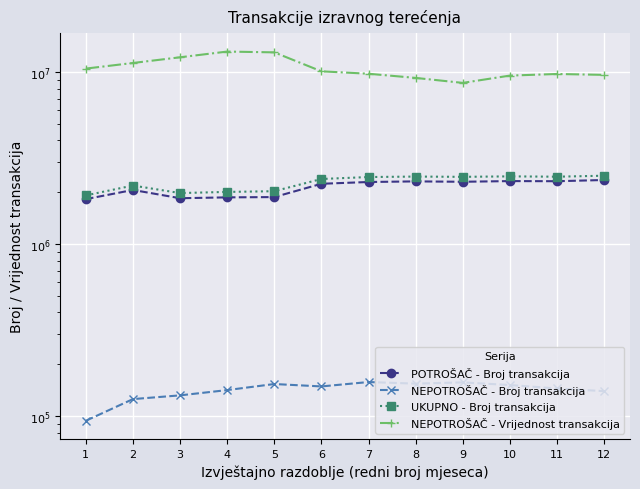

Reading left to right, what are all the values shown in this chart?

POTROŠAČ - Broj transakcija: 1=1819988.0	2=2057803.0	3=1842351.0	4=1863558.0	5=1870732.0	6=2235293.0	7=2289132.0	8=2308184.0	9=2296319.0	10=2317340.0	11=2313400.0	12=2351337.0
NEPOTROŠAČ - Broj transakcija: 1=93626.0	2=125139.0	3=131551.0	4=141176.0	5=153114.0	6=148262.0	7=157240.0	8=153902.0	9=156491.0	10=151043.0	11=144218.0	12=139182.0
UKUPNO - Broj transakcija: 1=1913614.0	2=2182942.0	3=1973902.0	4=2004734.0	5=2023846.0	6=2383555.0	7=2446372.0	8=2462086.0	9=2452810.0	10=2468383.0	11=2457618.0	12=2490519.0
NEPOTROŠAČ - Vrijednost transakcija: 1=10449215.7	2=11264728.5	3=12157359.7	4=13124305.9	5=12985723.5	6=10074900.7	7=9752315.5	8=9225184.7	9=8629373.7	10=9514561.7	11=9722156.2	12=9607107.4